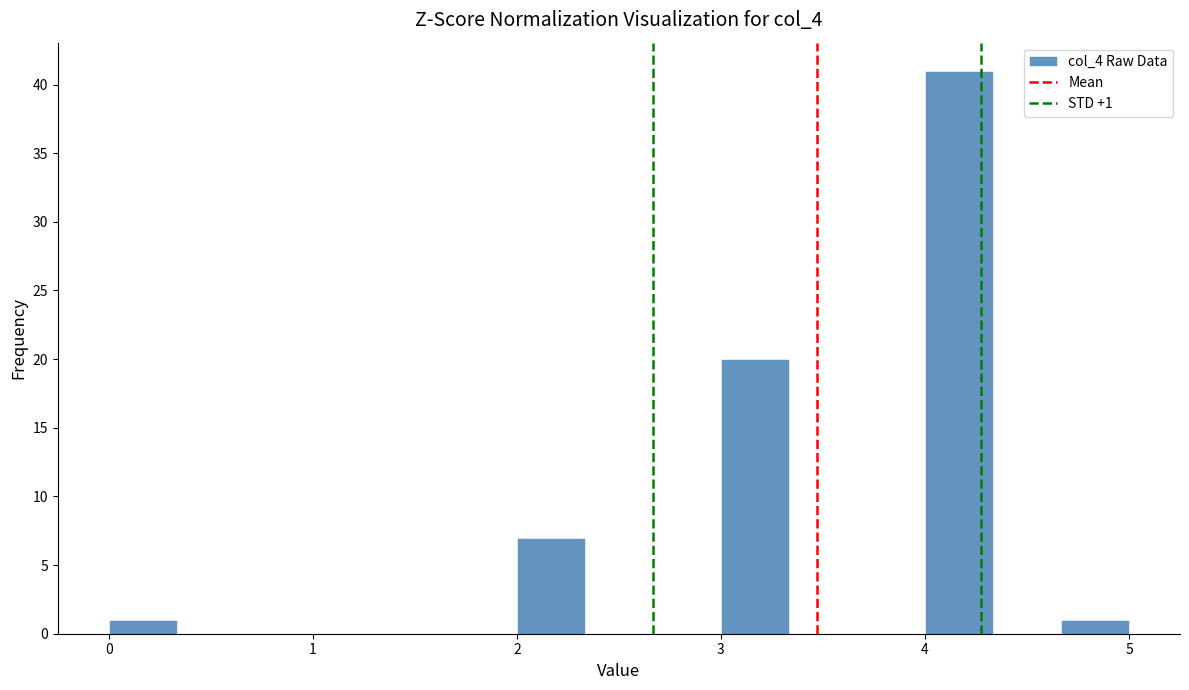

Read against the x-axis, roughly where is the centre of the tallest bar?

4.2